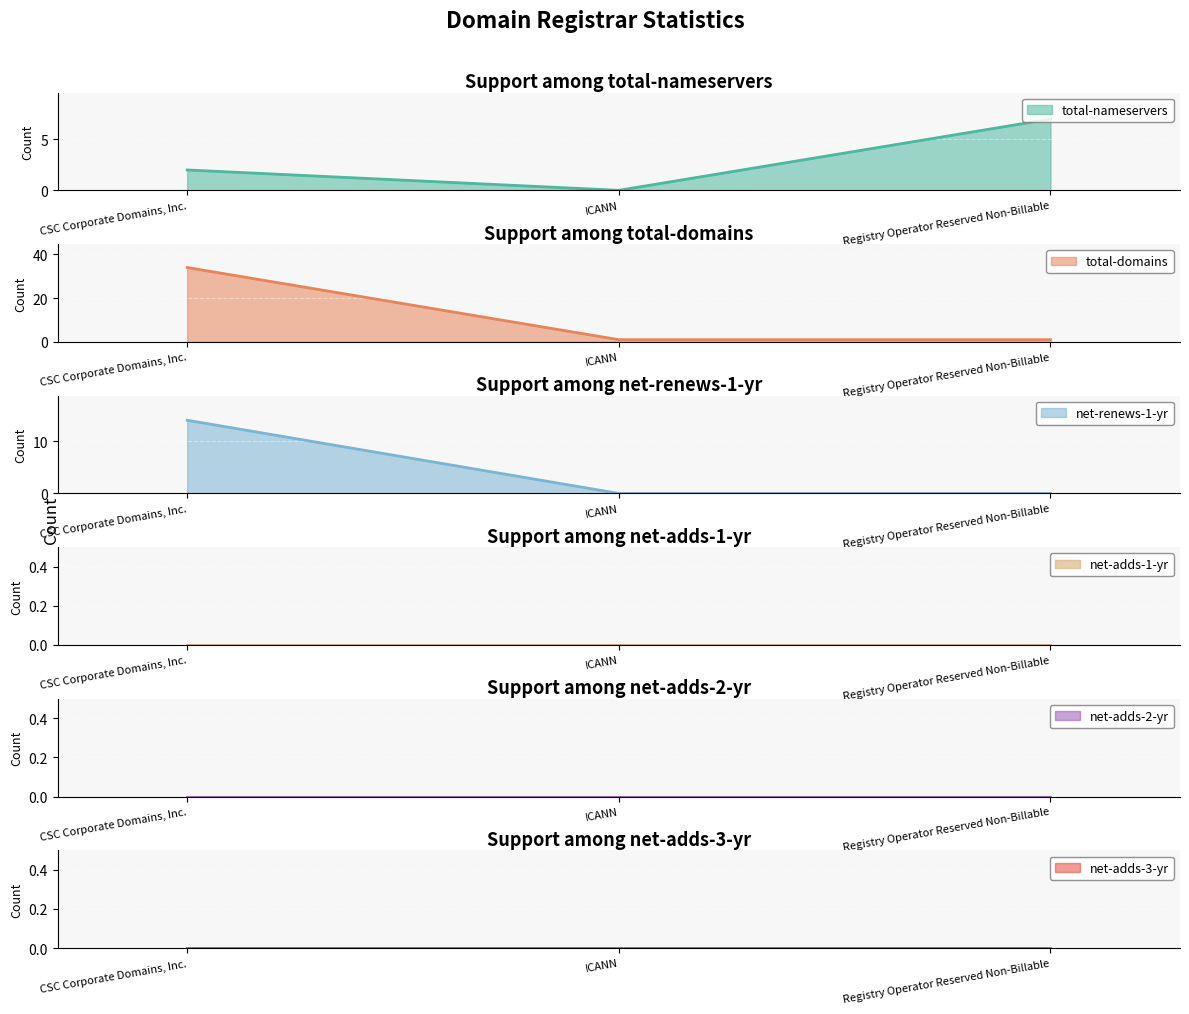

Where is total-nameservers nearest to the value 3?

CSC Corporate Domains, Inc.